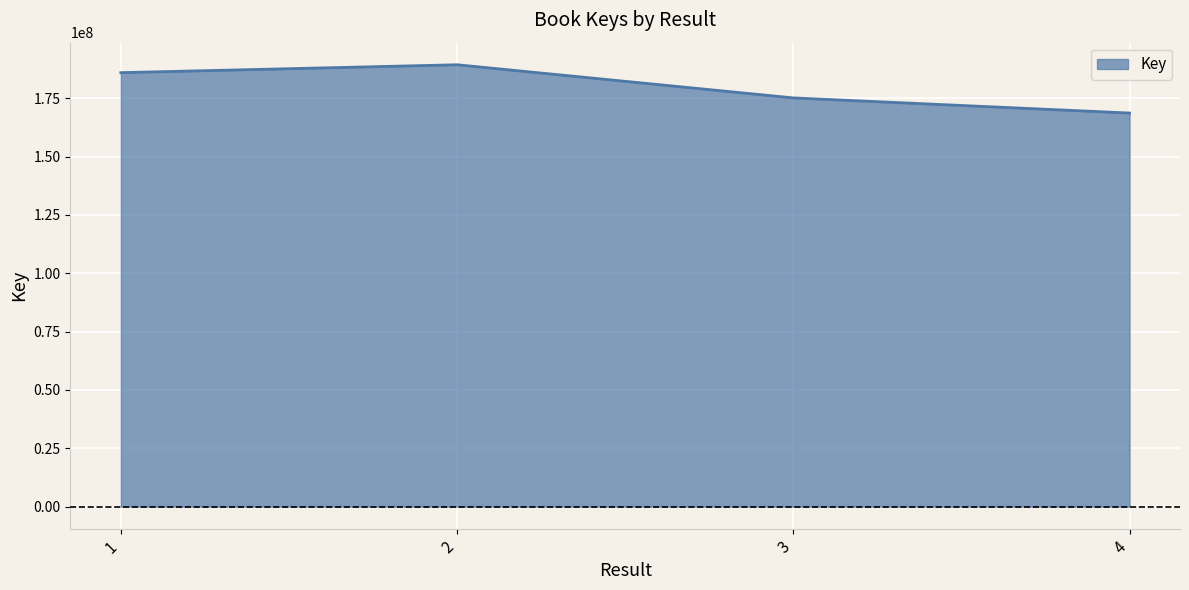

Which has a higher value, 4 or 1?

1